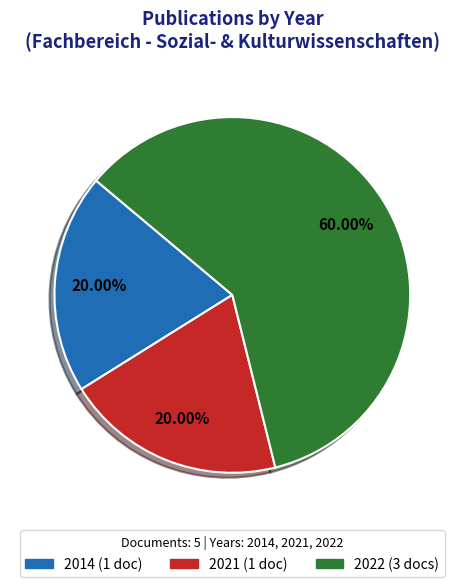

Is there any slice that represents more than half of the pie?

Yes